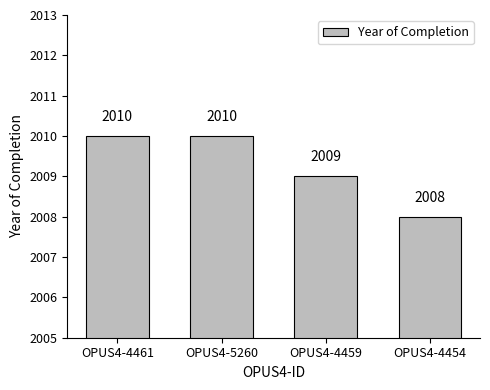

What position from the left is OPUS4-4461?

1